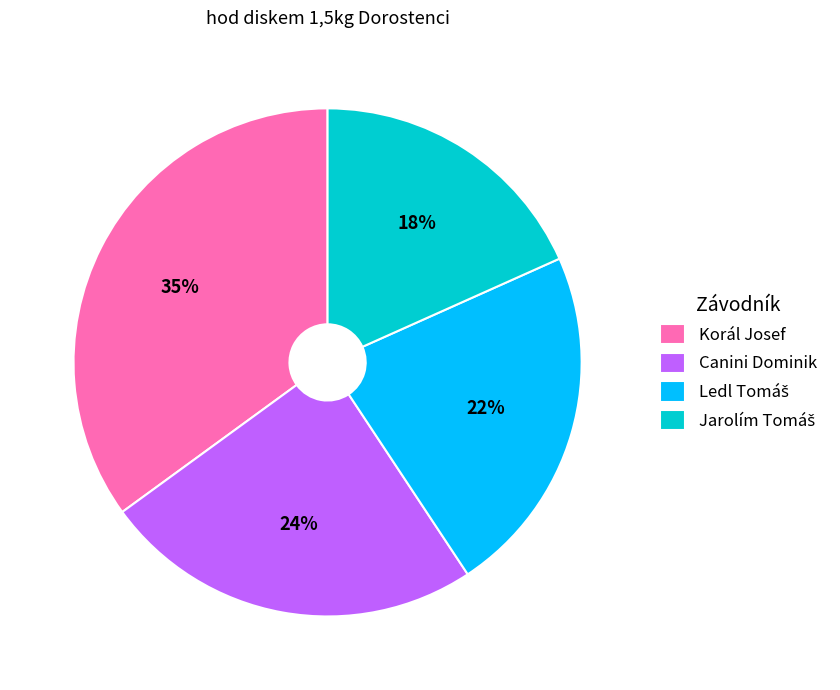

Is the sum of Canini Dominik and Korál Josef greater than half?

Yes